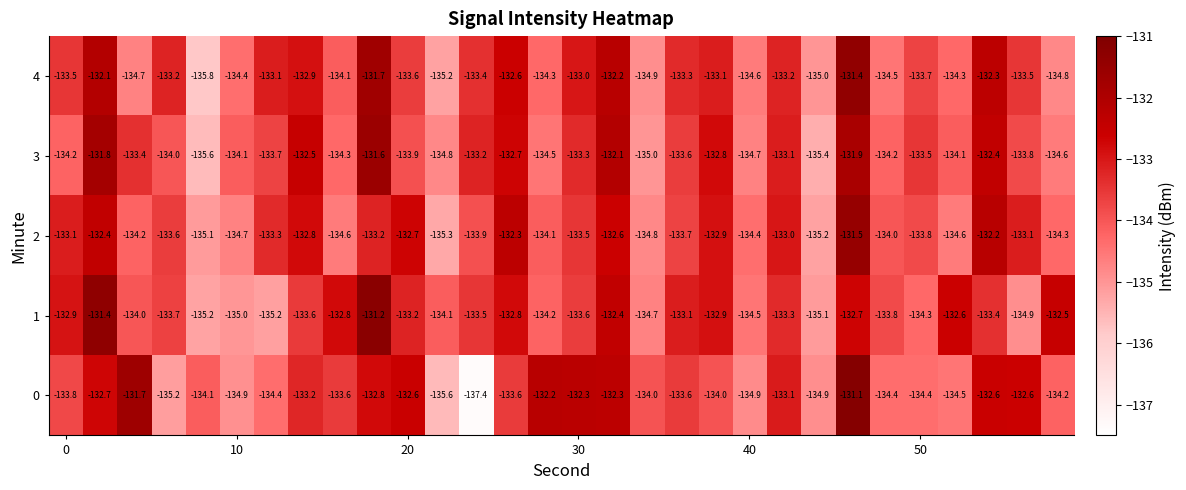

What is the average value of the 2 series?

-133.6